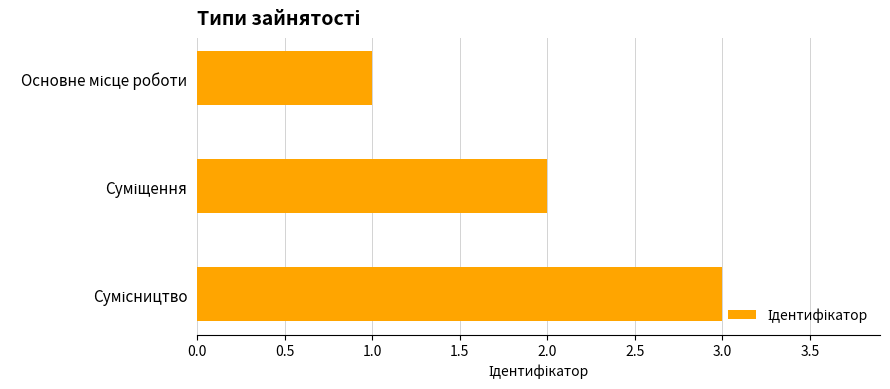

What is the greatest value displayed?

3